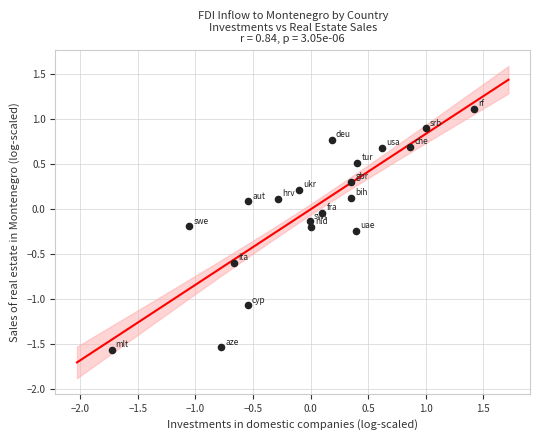

What is the range of X values (max minus min)?

3.1